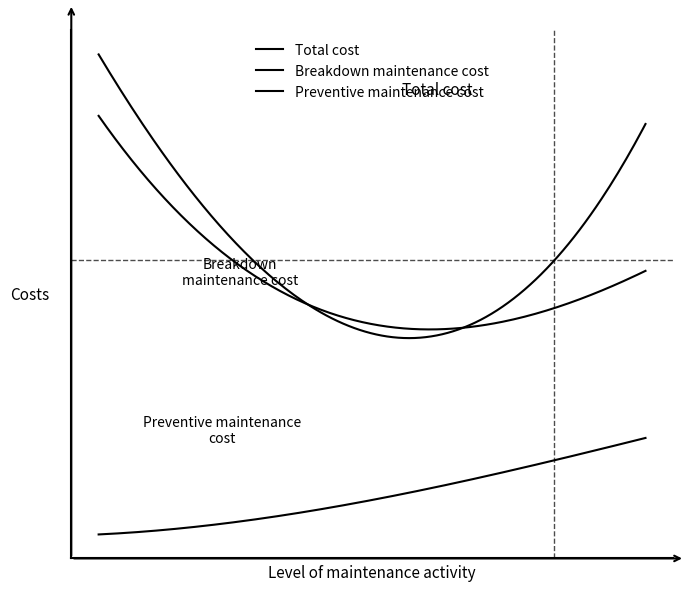

True or false: Total cost and Preventive maintenance cost intersect in this chart.

False